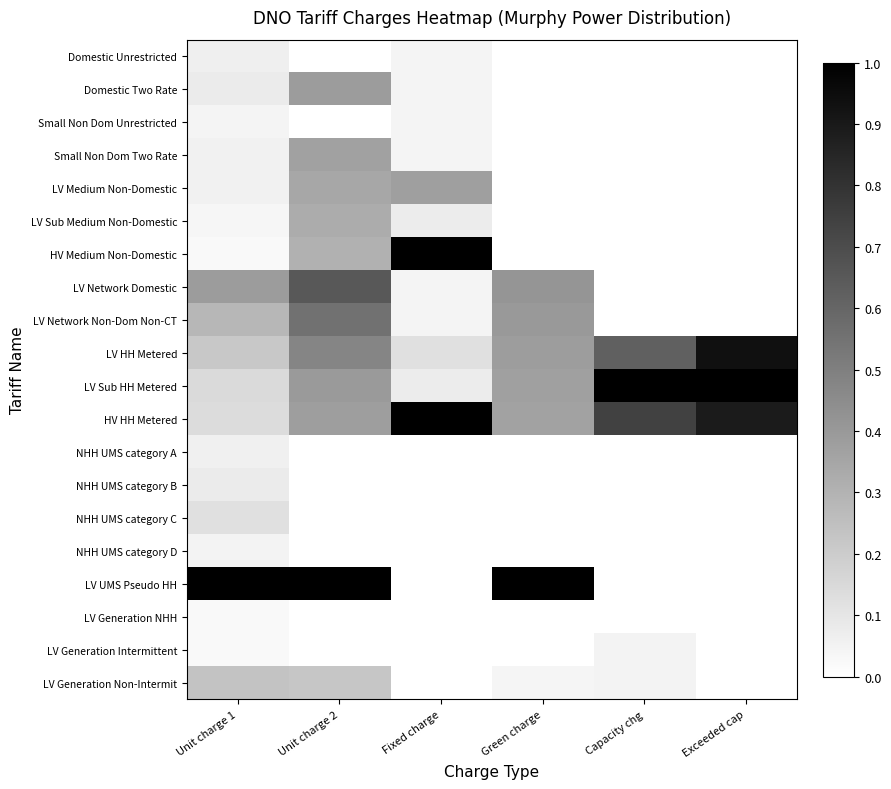

Reading left to right, what are all the values shown in this chart?

Domestic Unrestricted: Unit charge 1=0.1	Unit charge 2=0.0	Fixed charge=0.0	Green charge=0.0	Capacity chg=0.0	Exceeded cap=0.0
Domestic Two Rate: Unit charge 1=0.1	Unit charge 2=0.4	Fixed charge=0.0	Green charge=0.0	Capacity chg=0.0	Exceeded cap=0.0
Small Non Dom Unrestricted: Unit charge 1=0.0	Unit charge 2=0.0	Fixed charge=0.0	Green charge=0.0	Capacity chg=0.0	Exceeded cap=0.0
Small Non Dom Two Rate: Unit charge 1=0.1	Unit charge 2=0.4	Fixed charge=0.0	Green charge=0.0	Capacity chg=0.0	Exceeded cap=0.0
LV Medium Non-Domestic: Unit charge 1=0.1	Unit charge 2=0.3	Fixed charge=0.4	Green charge=0.0	Capacity chg=0.0	Exceeded cap=0.0
LV Sub Medium Non-Domestic: Unit charge 1=0.0	Unit charge 2=0.3	Fixed charge=0.1	Green charge=0.0	Capacity chg=0.0	Exceeded cap=0.0
HV Medium Non-Domestic: Unit charge 1=0.0	Unit charge 2=0.3	Fixed charge=1.0	Green charge=0.0	Capacity chg=0.0	Exceeded cap=0.0
LV Network Domestic: Unit charge 1=0.4	Unit charge 2=0.7	Fixed charge=0.0	Green charge=0.4	Capacity chg=0.0	Exceeded cap=0.0
LV Network Non-Dom Non-CT: Unit charge 1=0.3	Unit charge 2=0.6	Fixed charge=0.0	Green charge=0.4	Capacity chg=0.0	Exceeded cap=0.0
LV HH Metered: Unit charge 1=0.2	Unit charge 2=0.5	Fixed charge=0.1	Green charge=0.4	Capacity chg=0.6	Exceeded cap=0.9
LV Sub HH Metered: Unit charge 1=0.1	Unit charge 2=0.4	Fixed charge=0.1	Green charge=0.4	Capacity chg=1.0	Exceeded cap=1.0
HV HH Metered: Unit charge 1=0.1	Unit charge 2=0.4	Fixed charge=1.0	Green charge=0.4	Capacity chg=0.7	Exceeded cap=0.9
NHH UMS category A: Unit charge 1=0.1	Unit charge 2=0.0	Fixed charge=0.0	Green charge=0.0	Capacity chg=0.0	Exceeded cap=0.0
NHH UMS category B: Unit charge 1=0.1	Unit charge 2=0.0	Fixed charge=0.0	Green charge=0.0	Capacity chg=0.0	Exceeded cap=0.0
NHH UMS category C: Unit charge 1=0.1	Unit charge 2=0.0	Fixed charge=0.0	Green charge=0.0	Capacity chg=0.0	Exceeded cap=0.0
NHH UMS category D: Unit charge 1=0.0	Unit charge 2=0.0	Fixed charge=0.0	Green charge=0.0	Capacity chg=0.0	Exceeded cap=0.0
LV UMS Pseudo HH: Unit charge 1=1.0	Unit charge 2=1.0	Fixed charge=0.0	Green charge=1.0	Capacity chg=0.0	Exceeded cap=0.0
LV Generation NHH: Unit charge 1=0.0	Unit charge 2=0.0	Fixed charge=0.0	Green charge=0.0	Capacity chg=0.0	Exceeded cap=0.0
LV Generation Intermittent: Unit charge 1=0.0	Unit charge 2=0.0	Fixed charge=0.0	Green charge=0.0	Capacity chg=0.0	Exceeded cap=0.0
LV Generation Non-Intermit: Unit charge 1=0.2	Unit charge 2=0.2	Fixed charge=0.0	Green charge=0.0	Capacity chg=0.0	Exceeded cap=0.0